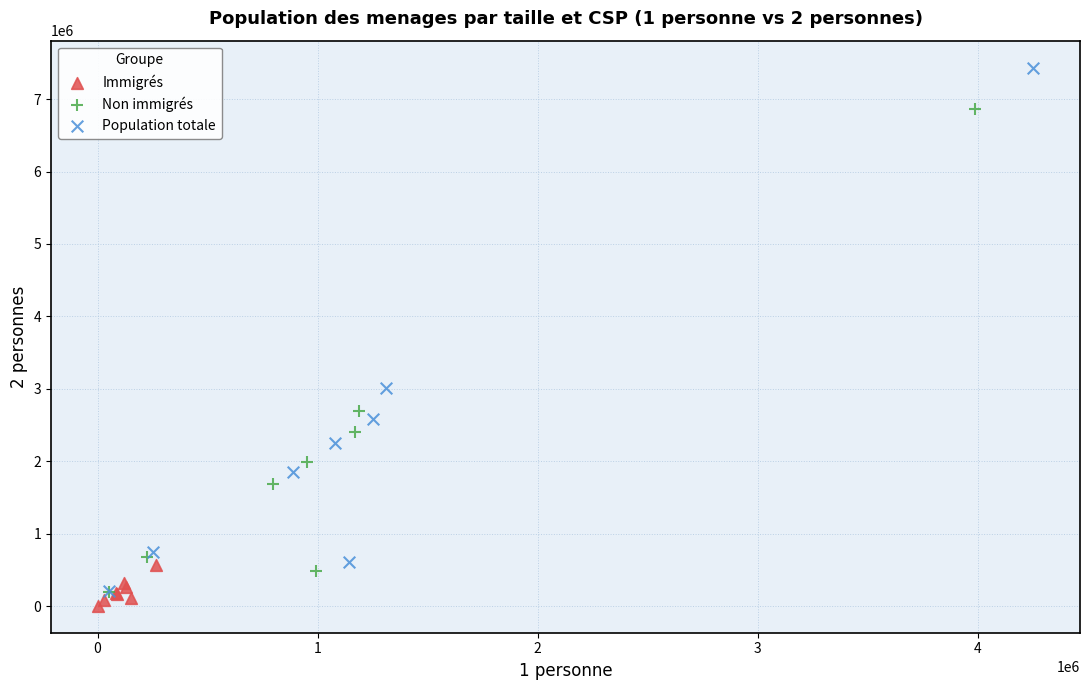

What are all the series names shown in the legend?

Immigrés, Non immigrés, Population totale